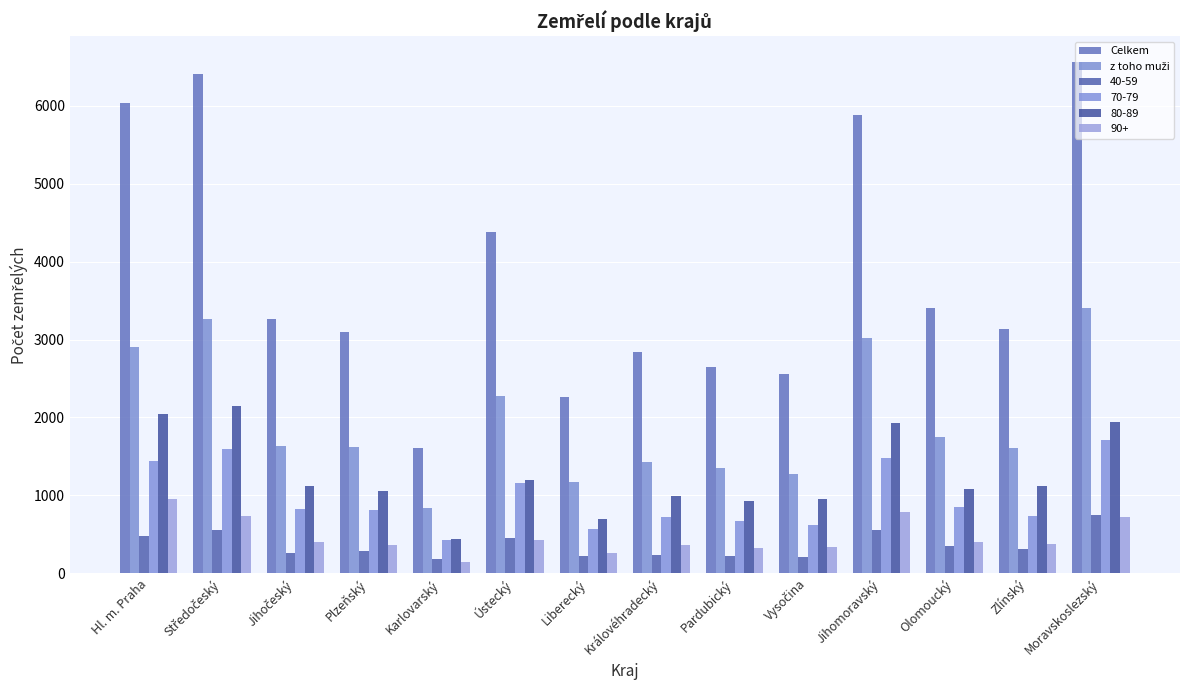

What is the value of the Celkem bar at the 6th from the left?

4385